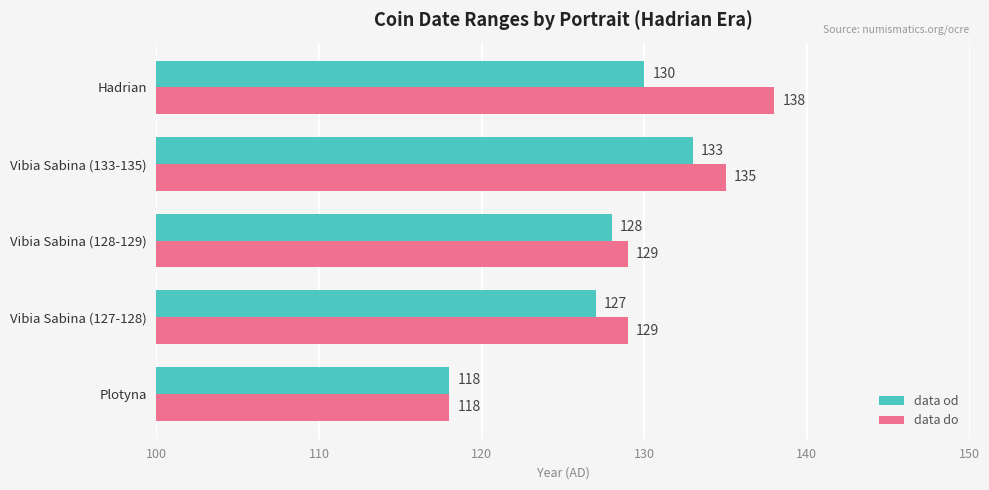

The value of data od at Vibia Sabina (133-135) is 198. True or false?

False